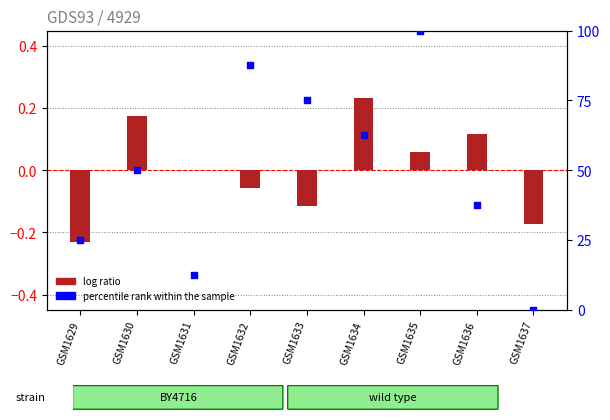

Is the value of log ratio at GSM1637 greater than the value of percentile rank within the sample at GSM1629?

No